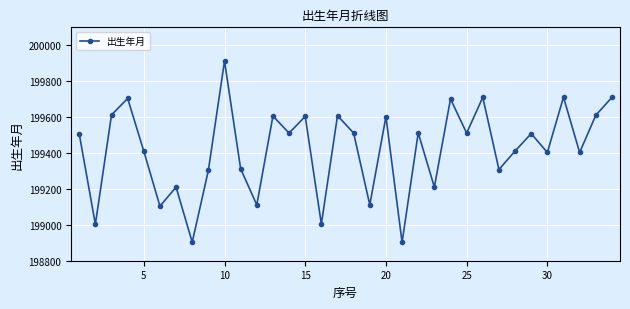

What is the difference between the second highest and minimum values?

809